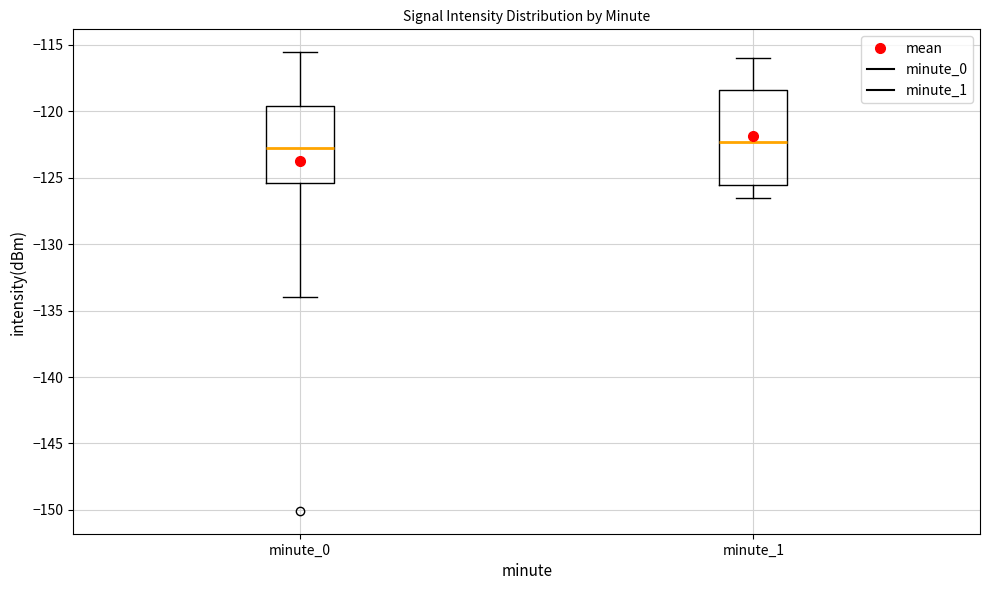

Reading left to right, transcribe this box plot: for each box, give where its median line is, the range the box spans, and where its two whiskers end, as read against the y-axis. The values are not printed on the chart, so give them approximately, as read against the axis.

minute_0: median -123.0, box -125.5 to -119.5, whiskers -134.0 to -115.5
minute_1: median -122.5, box -125.5 to -118.5, whiskers -126.5 to -116.0